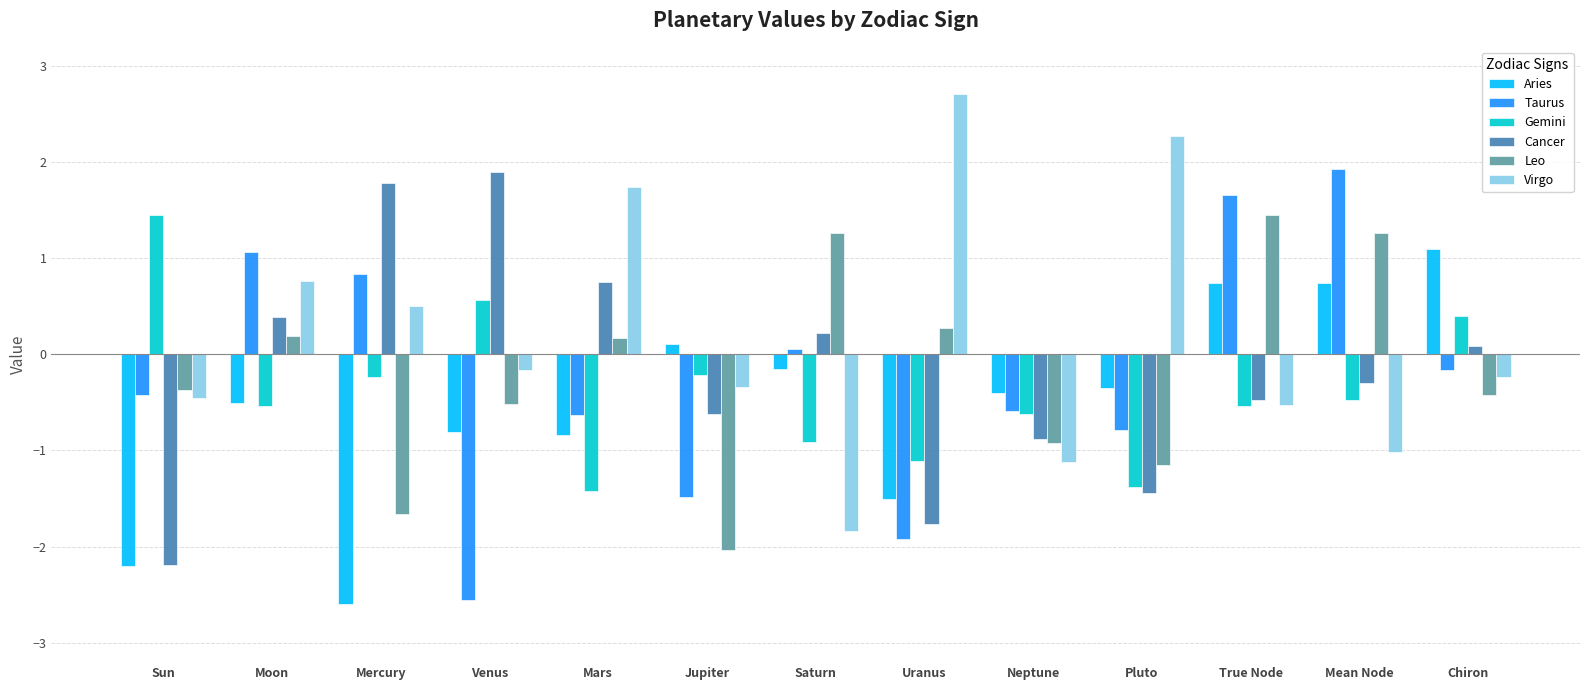

How many positive values does the Gemini series have?

3